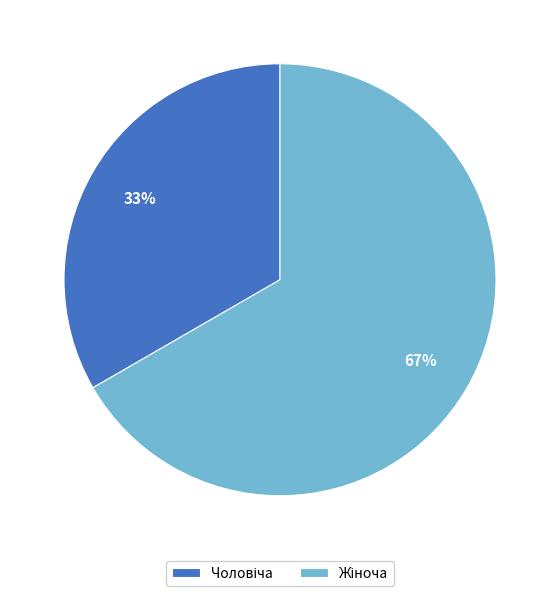

To the nearest percent, what is the average slice percentage?

50%